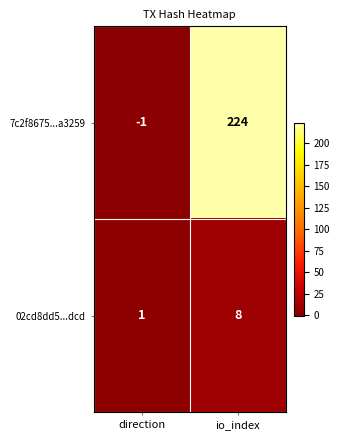

What is the sum of the 02cd8dd5...dcd values at io_index and direction?

9